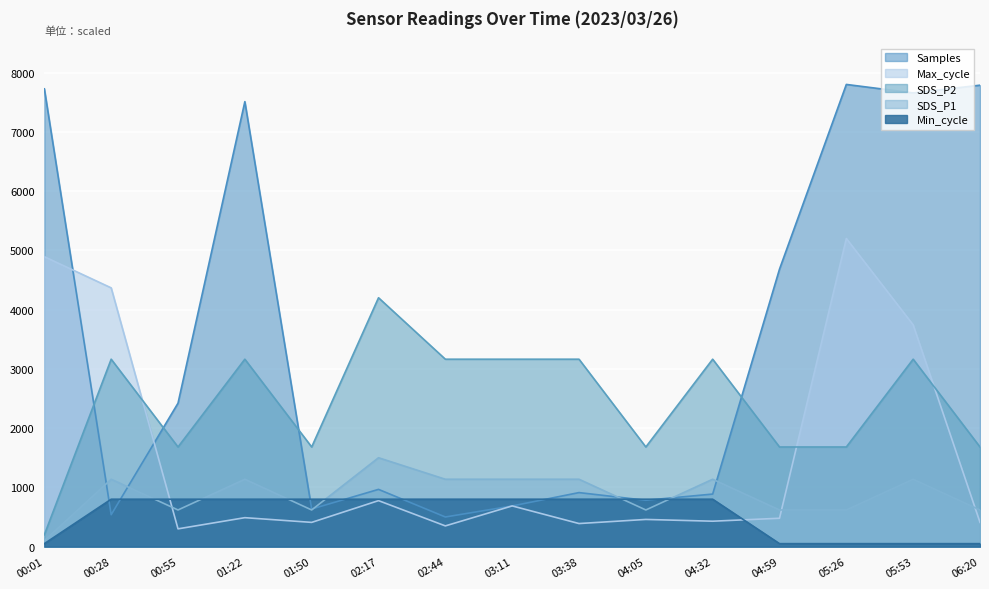

At which category does SDS_P2 reach its first local valley?

00:55